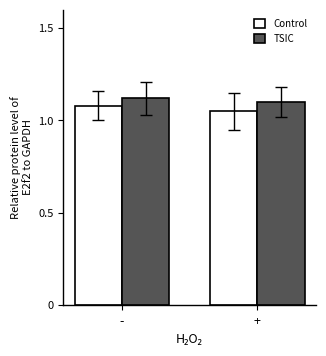

What is the sum of all Control values?

2.1